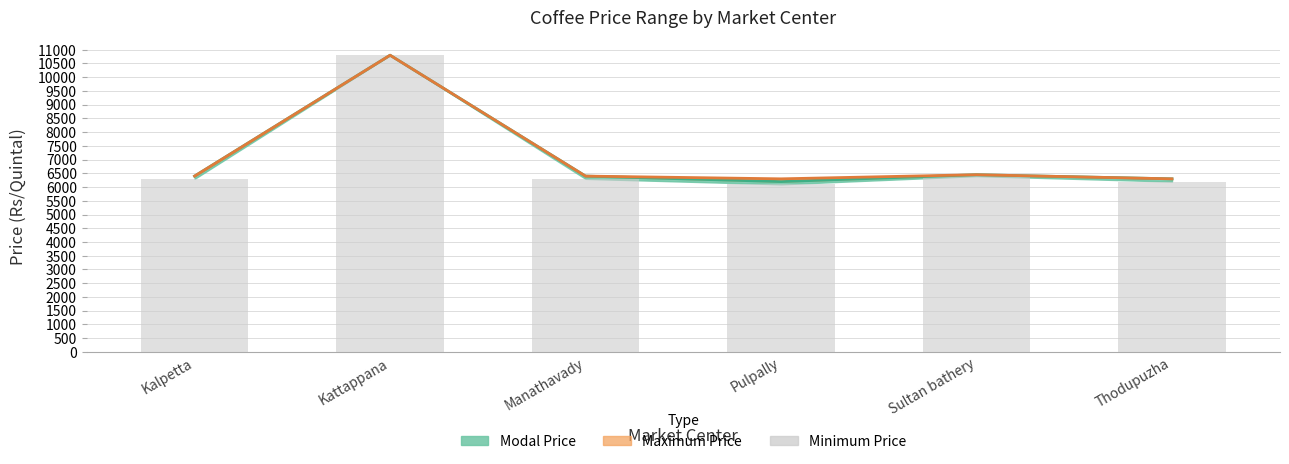

What is the sum of the values at Thodupuzha and Kalpetta?

12500